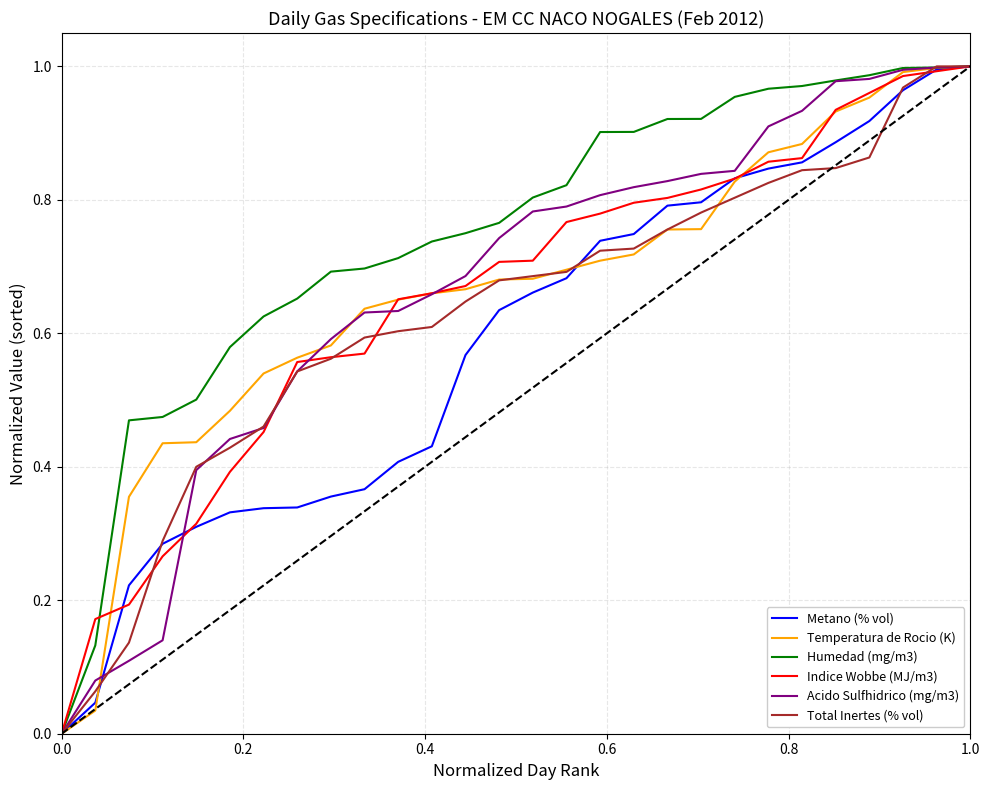

Which series has the largest total across all categories?

Humedad (mg/m3)